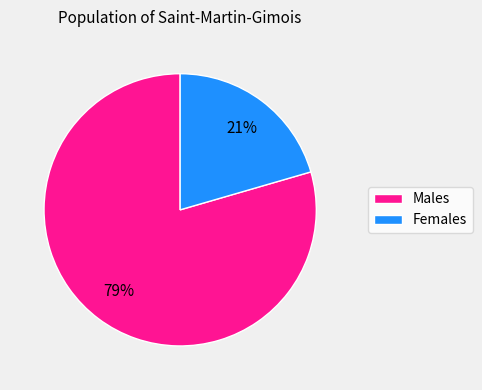

Is there any slice that represents more than half of the pie?

Yes